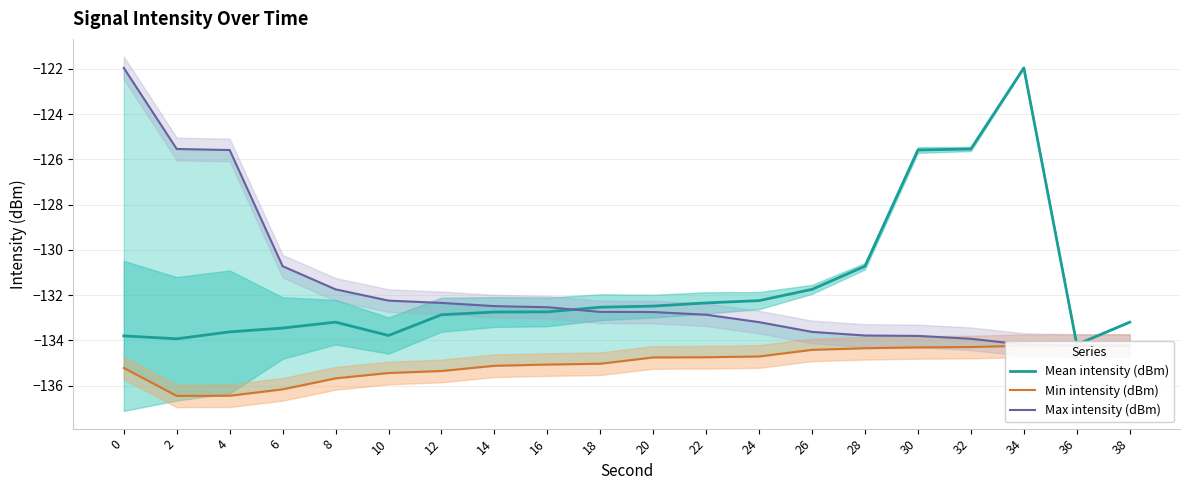

True or false: Mean intensity (dBm) has a value of -133.2 at 38.

True